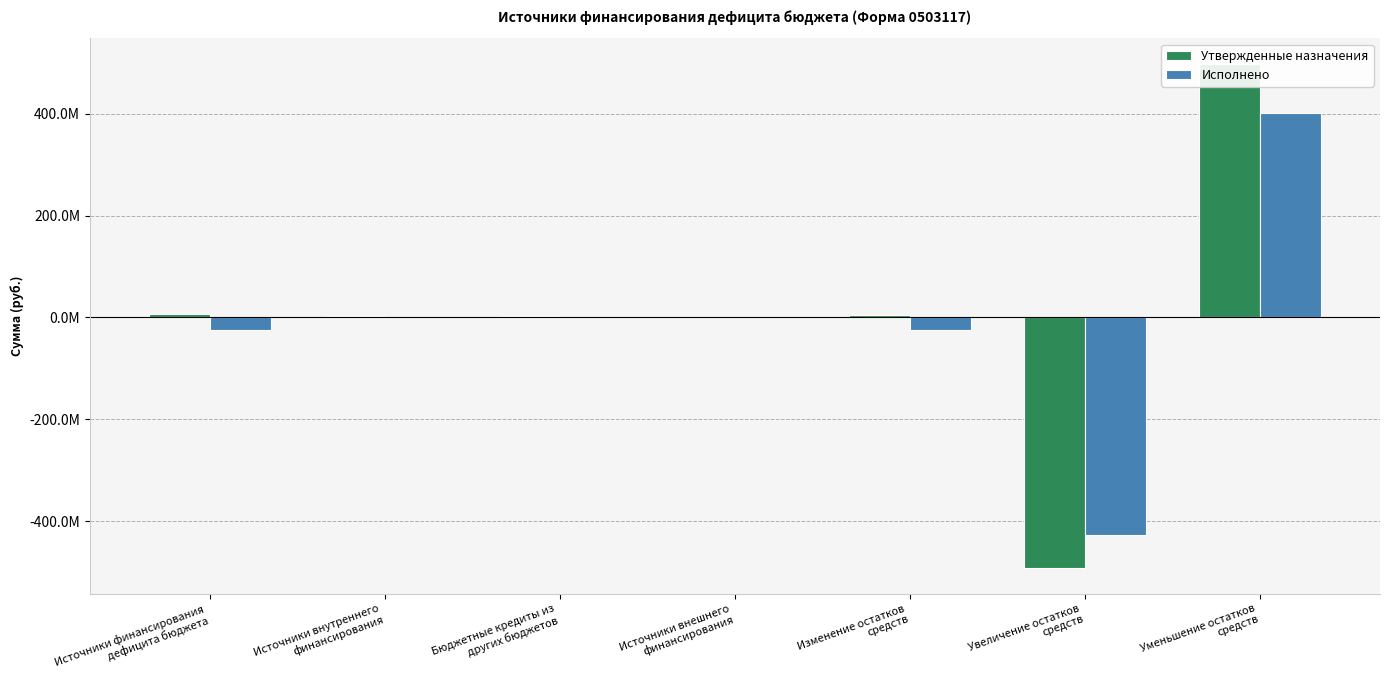

What are all the series names shown in the legend?

Утвержденные назначения, Исполнено